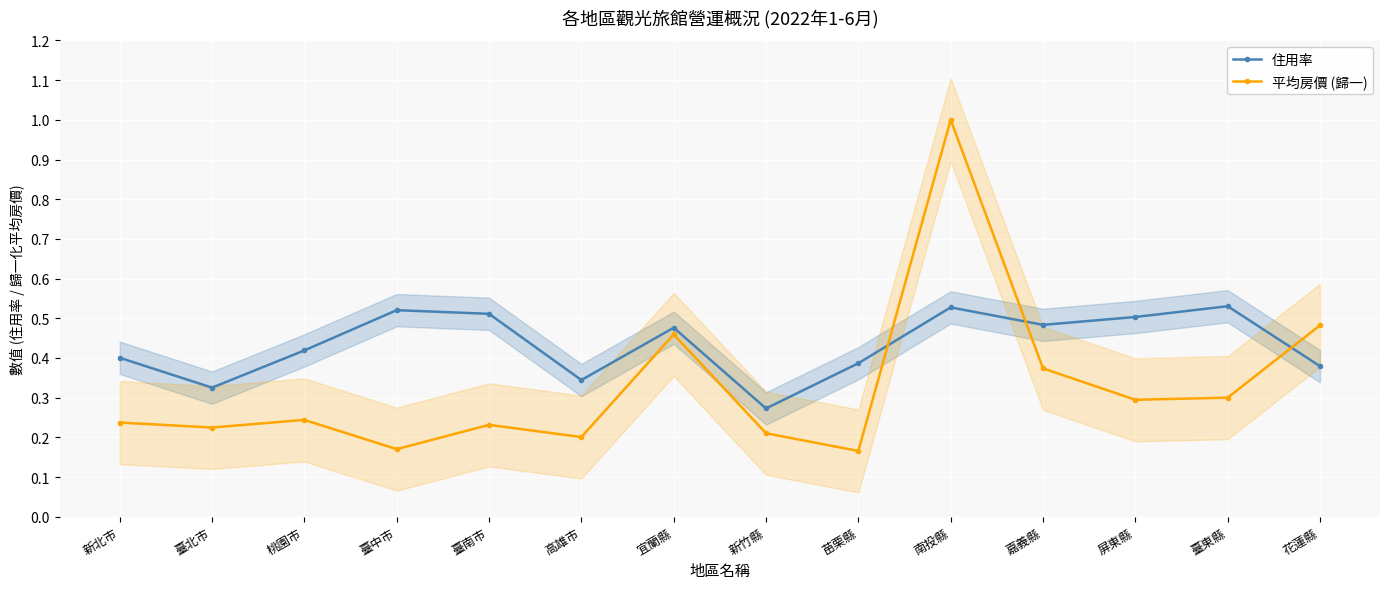

What is the total value across all series at 新竹縣?

0.5